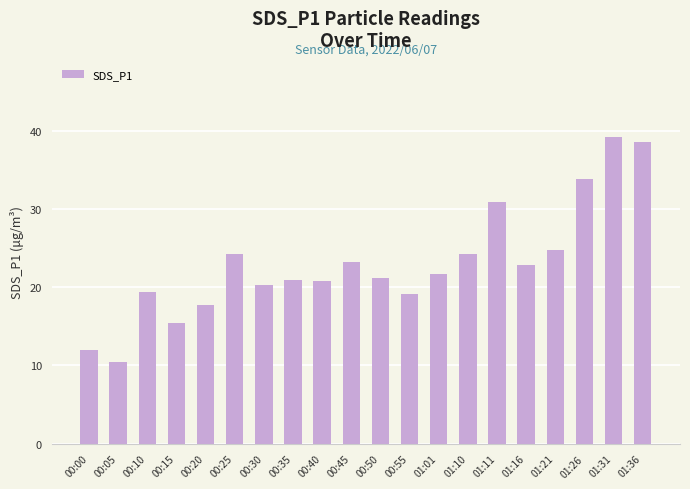

What is the minimum value shown in the chart?

10.5